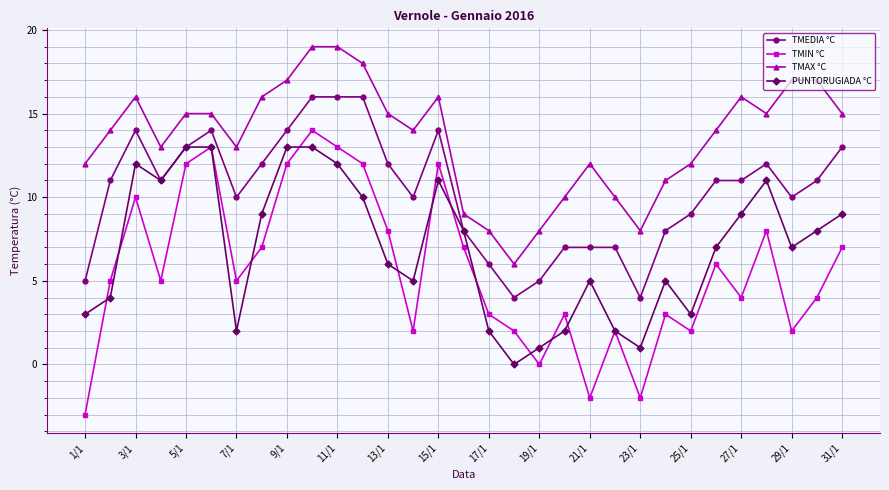

True or false: TMEDIA °C and TMIN °C intersect in this chart.

False